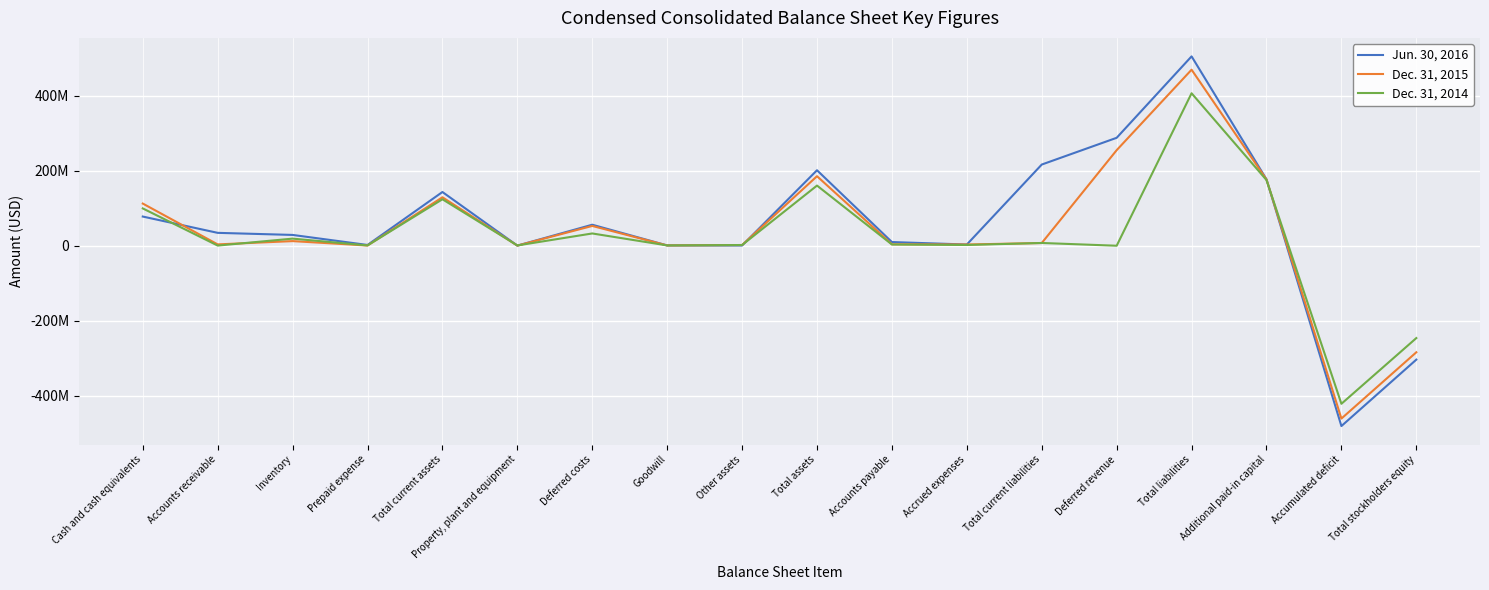

What is the minimum value for Dec. 31, 2014?

-421991008